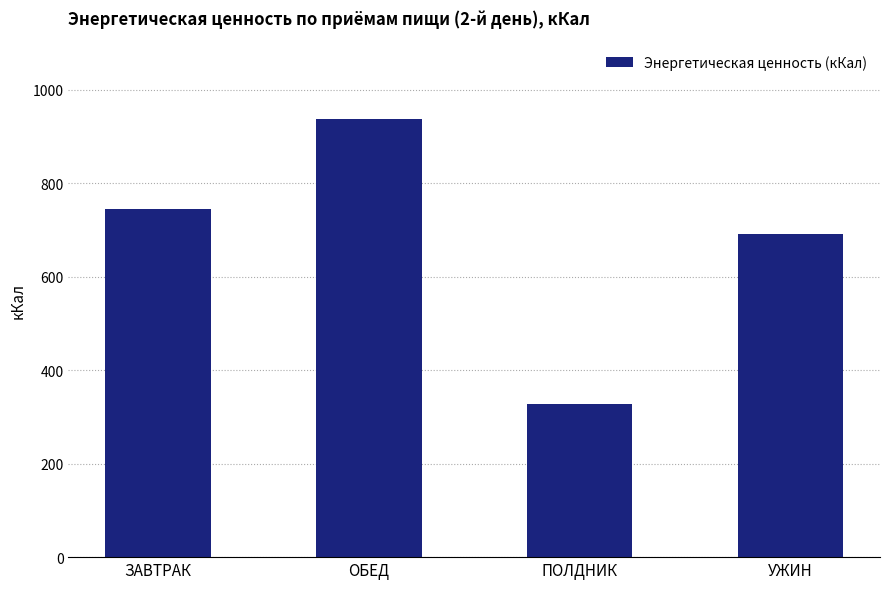

Read the value at ПОЛДНИК.

326.8